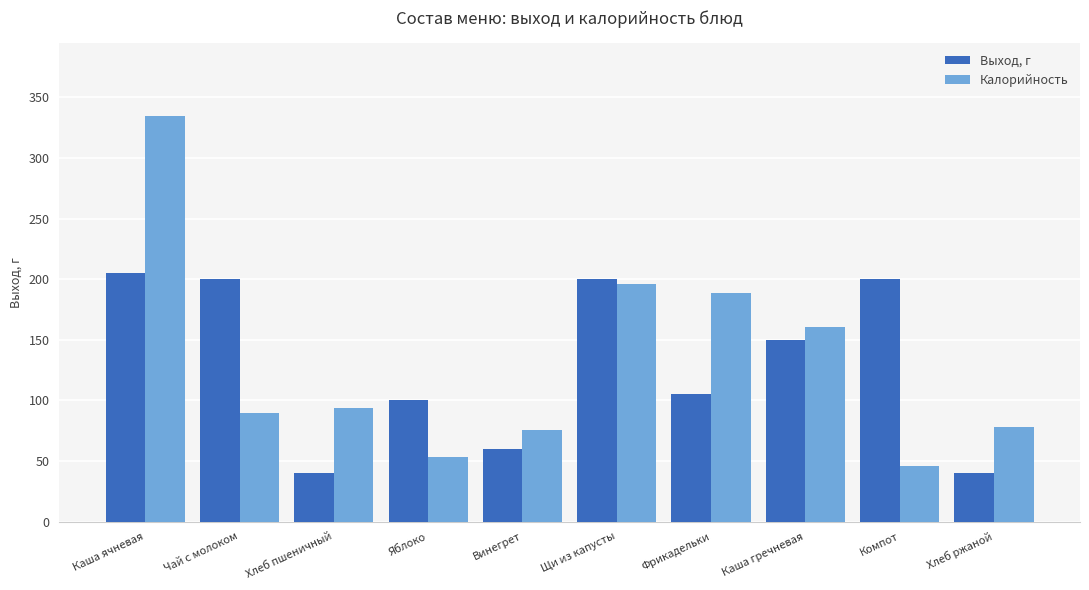

What is the maximum value for Калорийность?

334.6